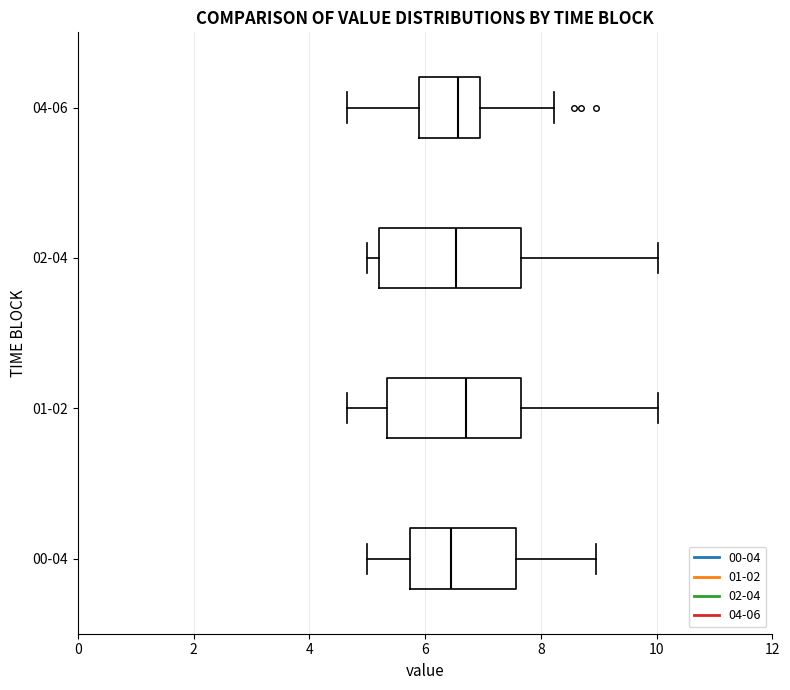

Reading bottom to top, transcribe this box plot: for each box, give where its median line is, the range the box spans, and where its two whiskers end, as read against the x-axis. The values are not printed on the chart, so give them approximately, as read against the axis.

00-04: median 6.4, box 5.8 to 7.6, whiskers 5.0 to 9.0
01-02: median 6.8, box 5.4 to 7.6, whiskers 4.6 to 10.0
02-04: median 6.6, box 5.2 to 7.6, whiskers 5.0 to 10.0
04-06: median 6.6, box 6.0 to 7.0, whiskers 4.6 to 8.2